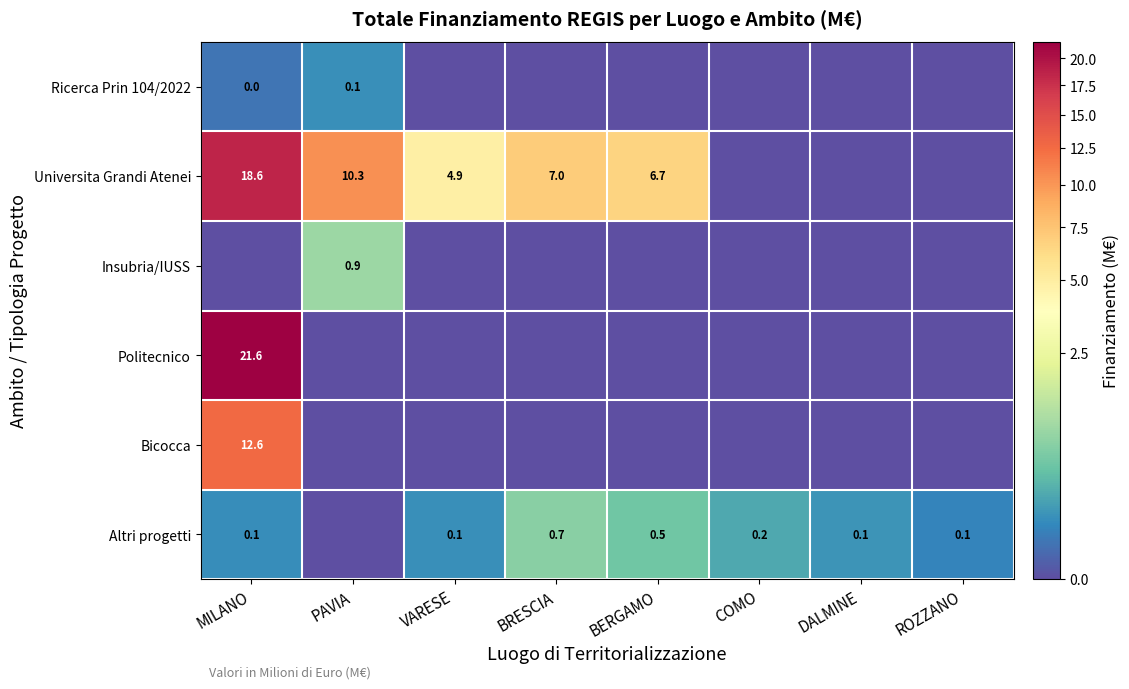

Which has a higher value, BERGAMO or PAVIA?

PAVIA